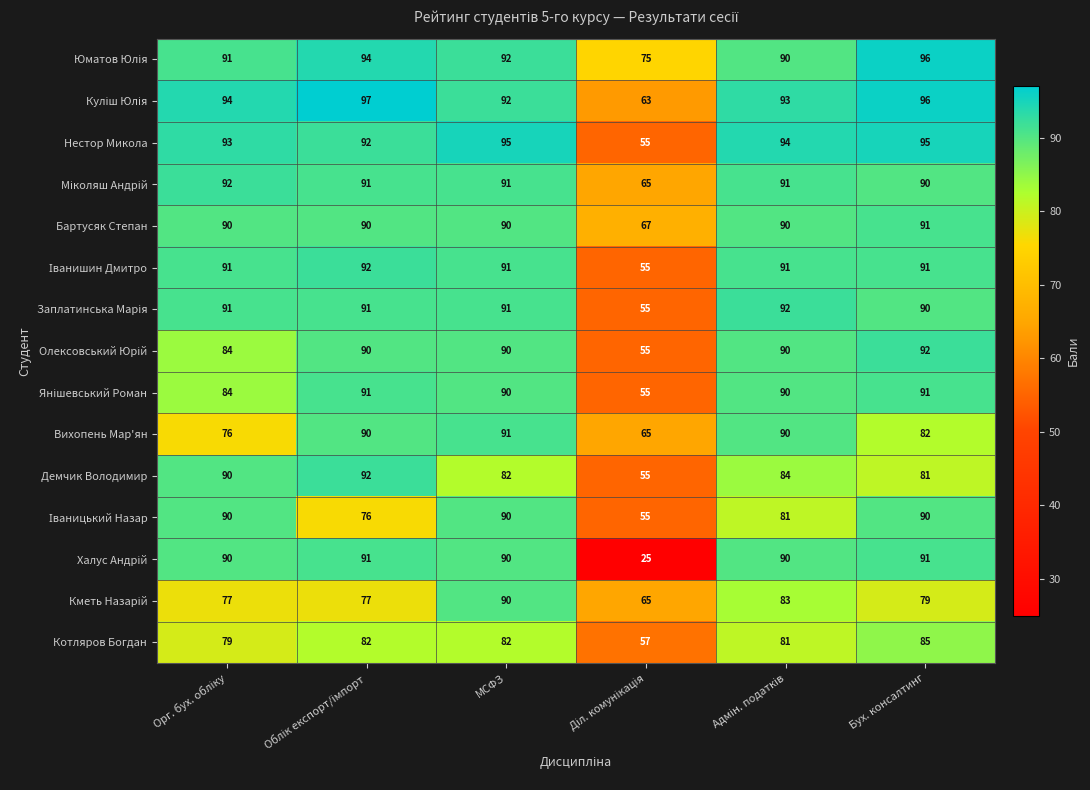

What is the difference between the second highest and minimum values in the Котляров Богдан series?

25